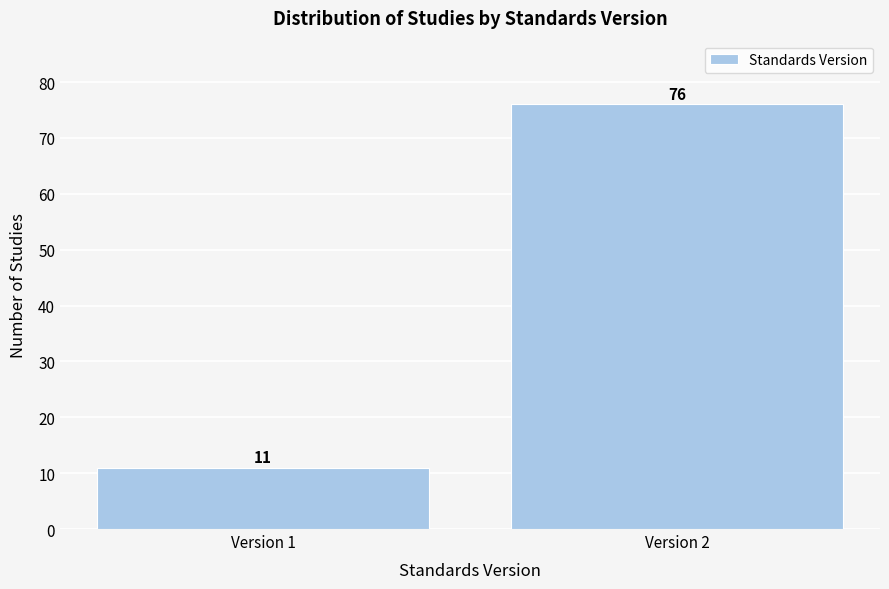

Reading right to left, transcribe all the data shown in this chart.

Version 2=76	Version 1=11